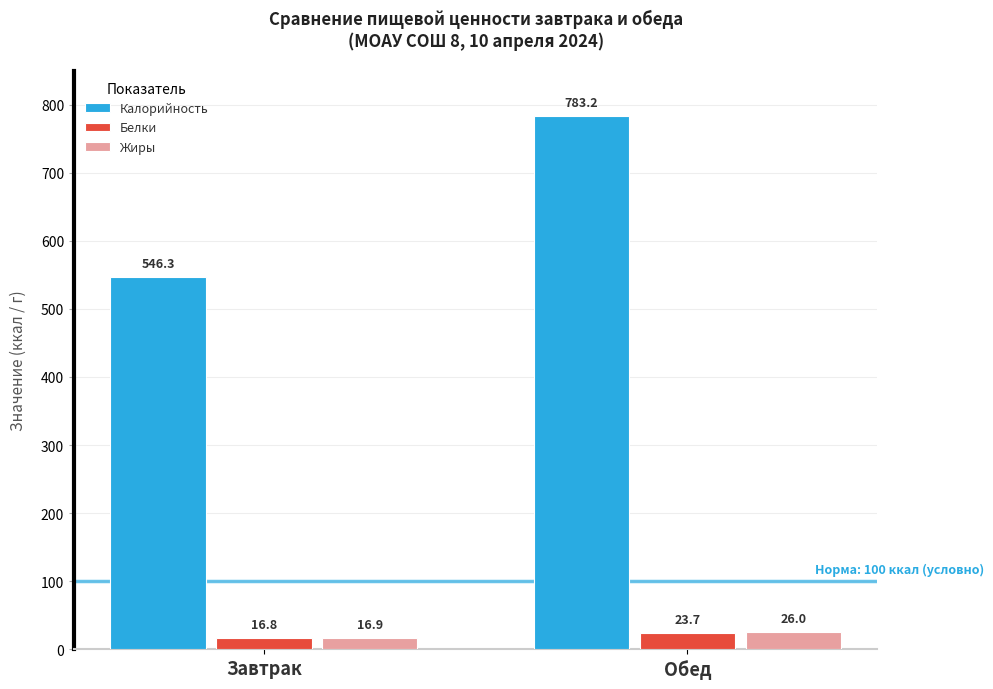

Rank the categories by Жиры value from lowest to highest.

Завтрак, Обед